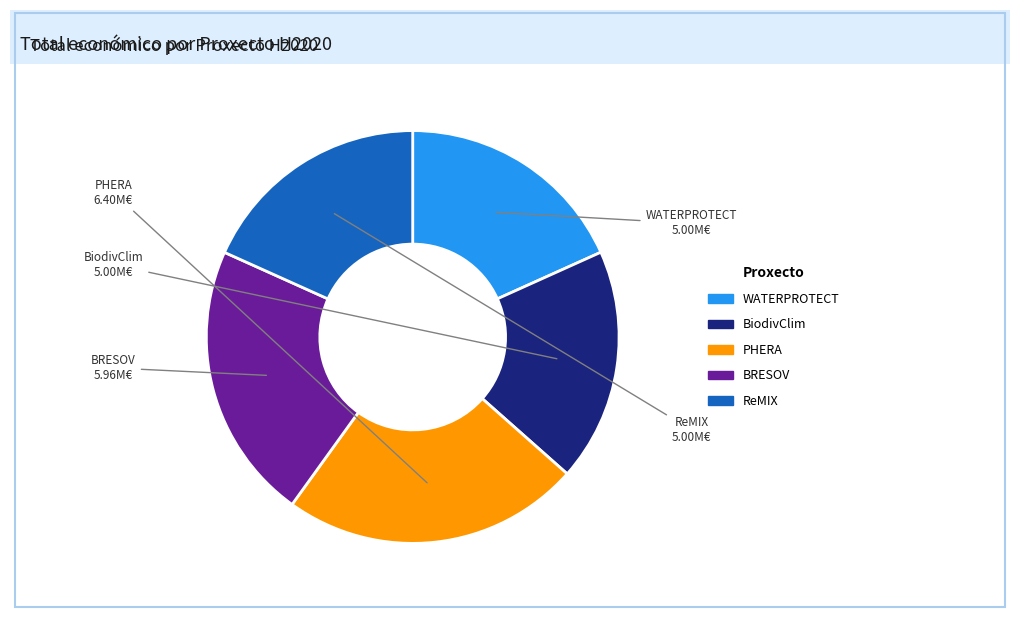

Do BRESOV and WATERPROTECT together represent more than half of the pie?

No